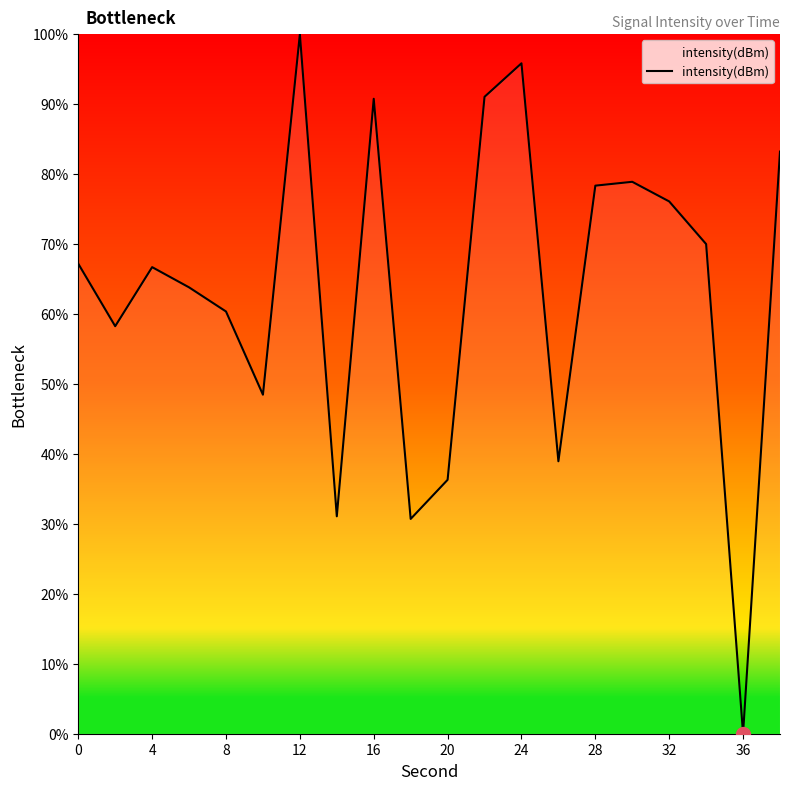

What is the greatest value displayed?

100.0